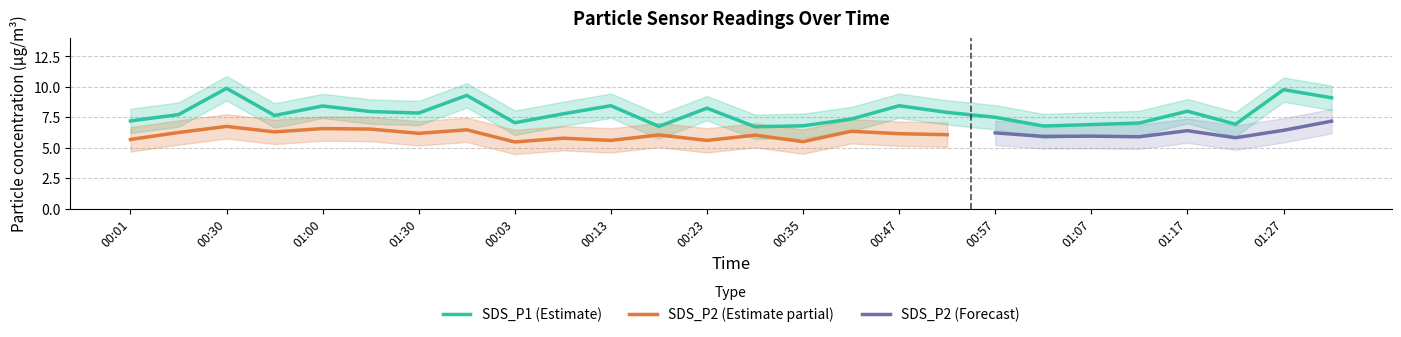

The chart shows a value of 7.2 at 00:01. True or false?

True